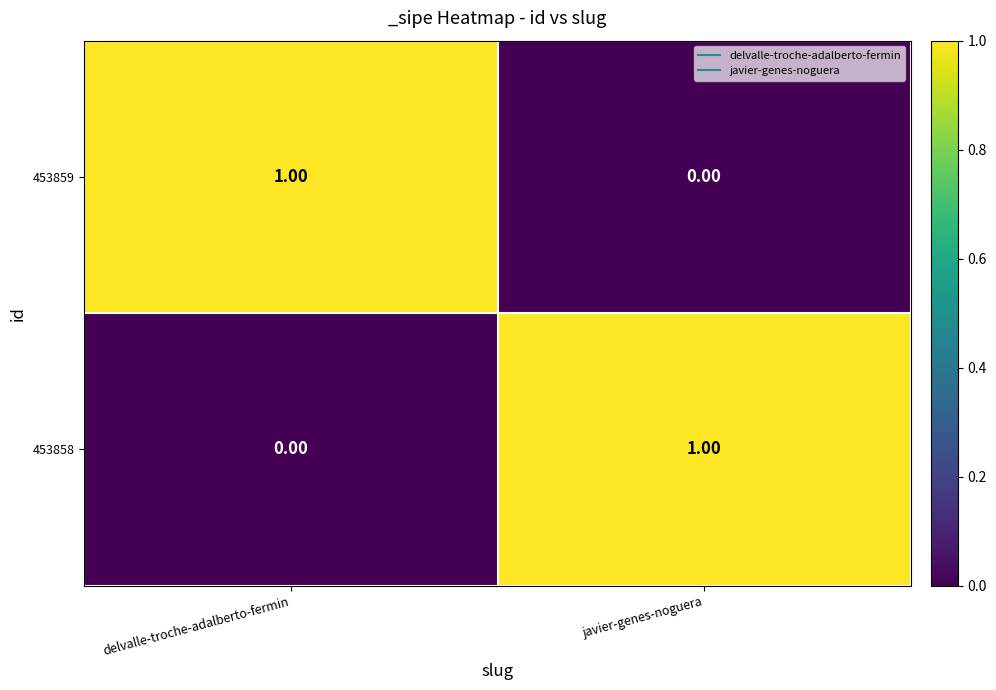

At javier-genes-noguera, list the series in order from largest to smallest.

453858, 453859